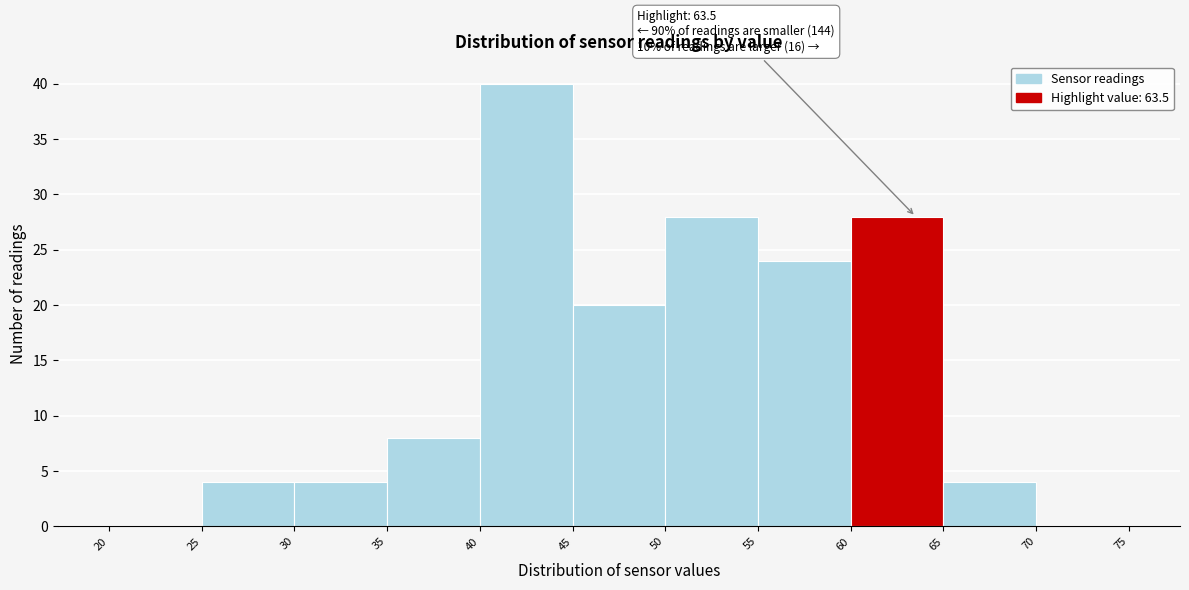

Over which range of the x-axis is the bar tallest?

40 to 45